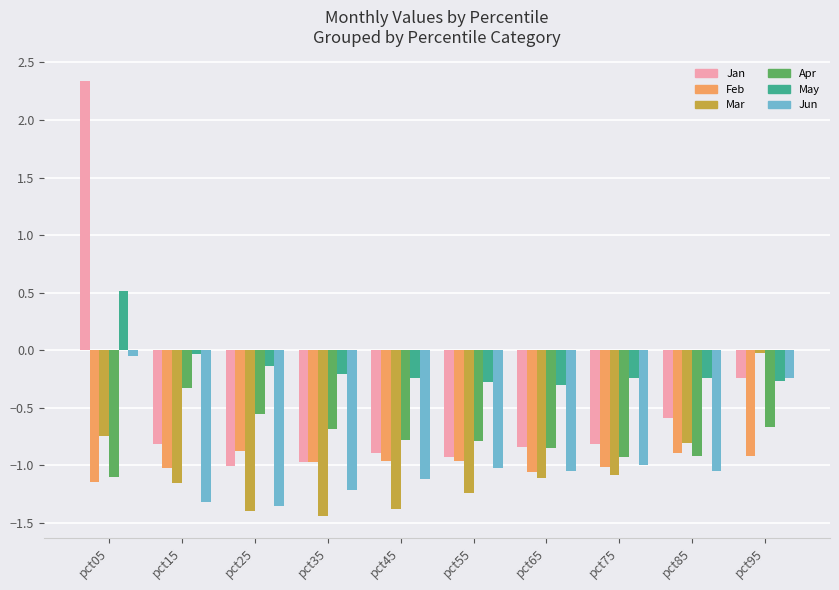

Where does the Mar series first go above -1?

pct05